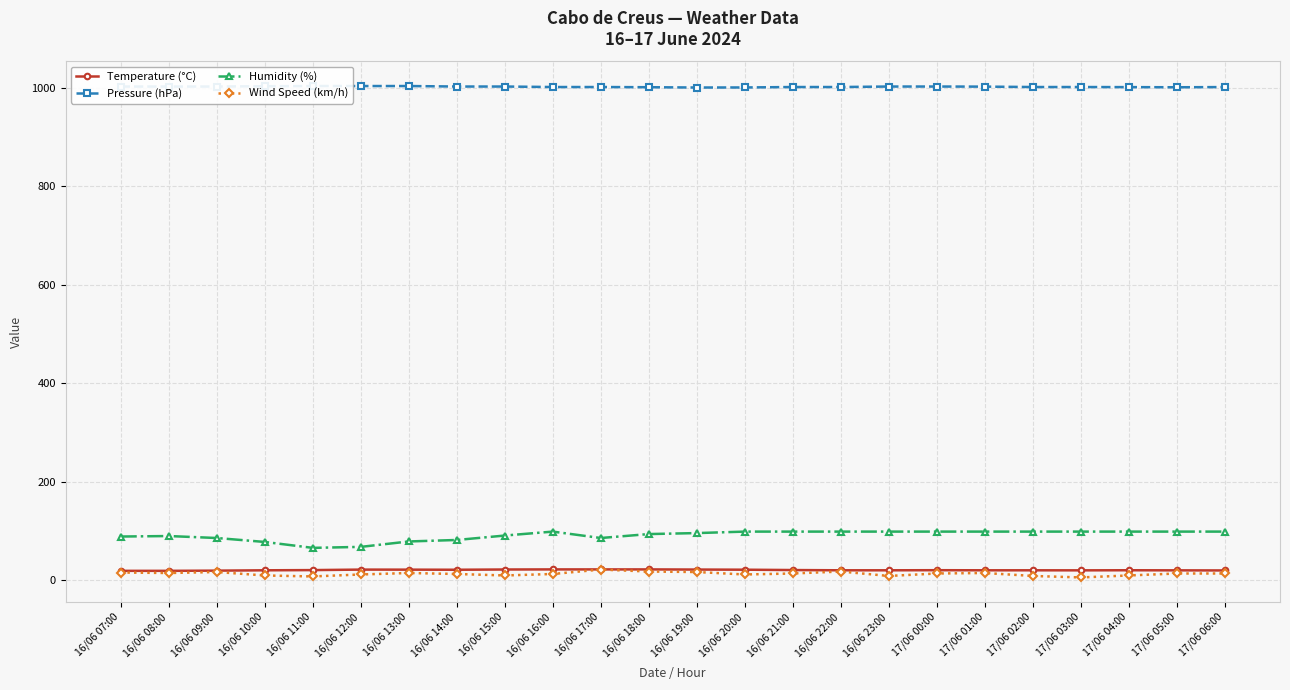

Where does the Pressure (hPa) series first go above 1001?

16/06 07:00